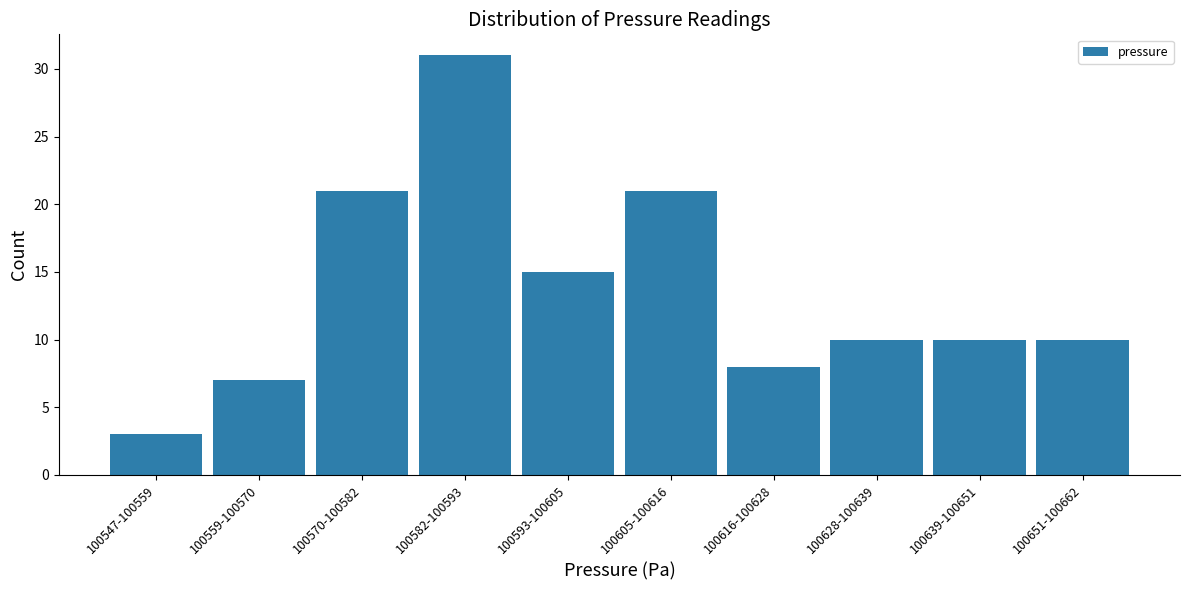

Reading left to right, extract all data points from this chart.

3	7	21	31	15	21	8	10	10	10